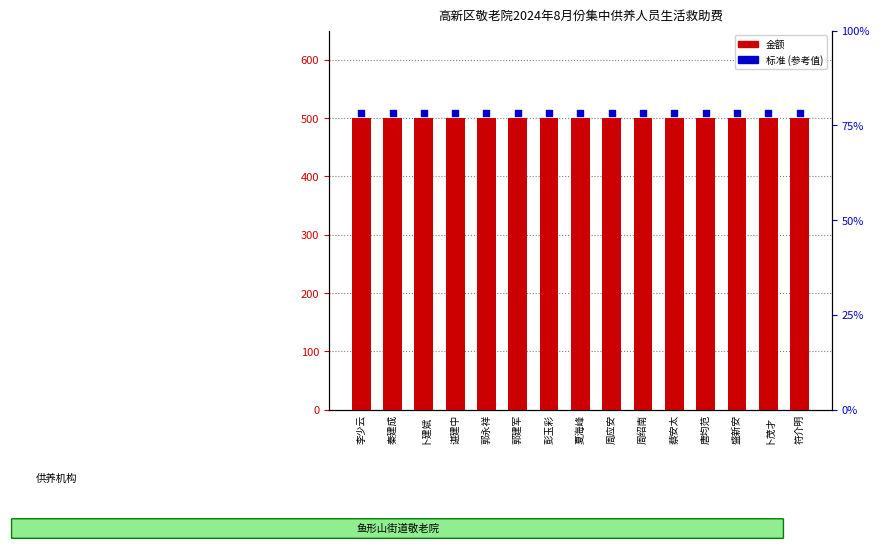

At how many categories does at least one series exceed 500?

15